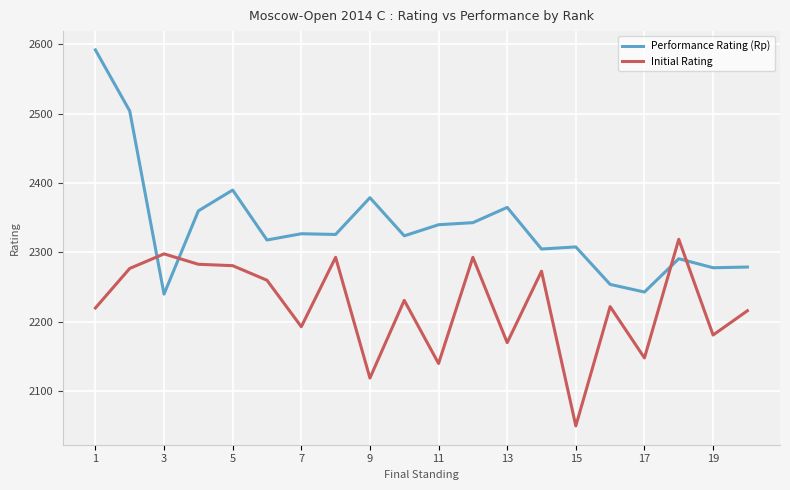

How many times do Performance Rating (Rp) and Initial Rating cross each other?

4